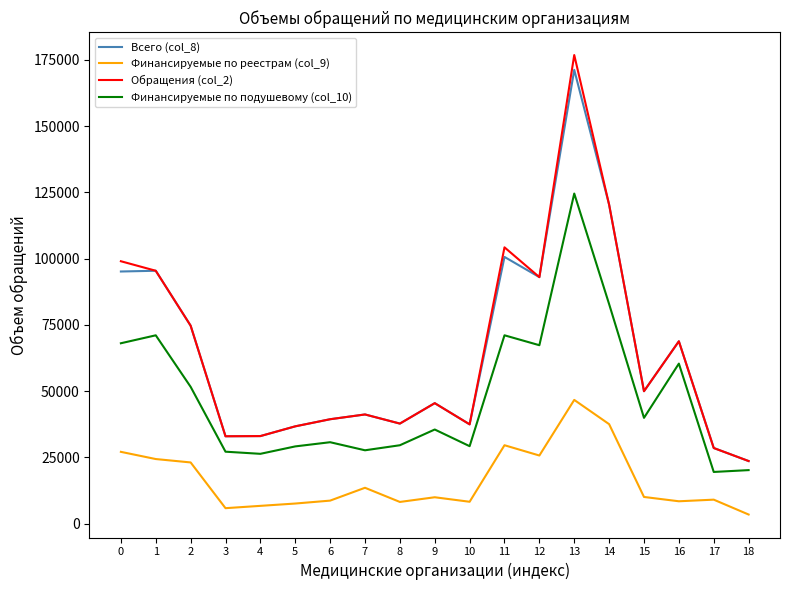

What is the highest value of the Всего (col_8) series?

171260